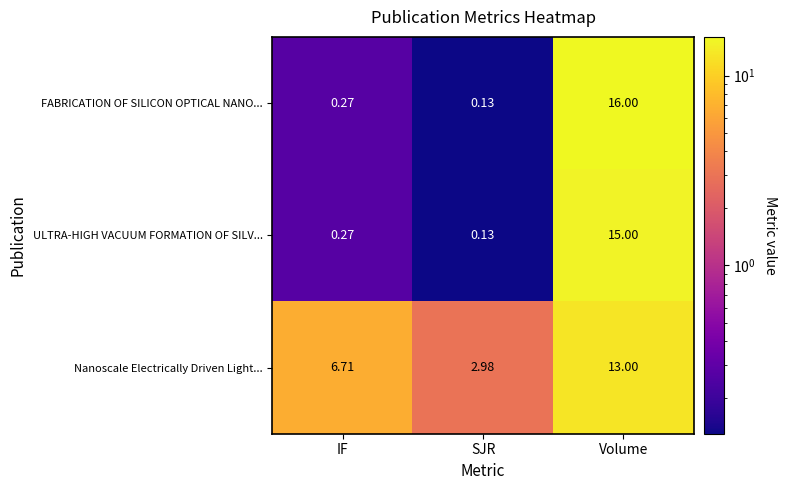

At which category is the sum across all series the highest?

Volume